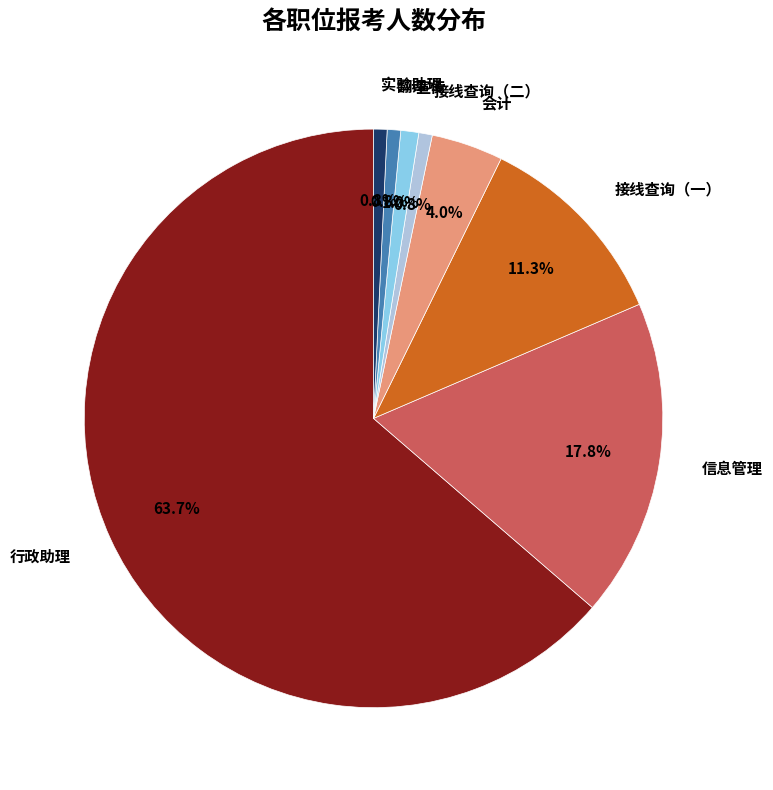

Which slice represents more than half of the pie?

行政助理